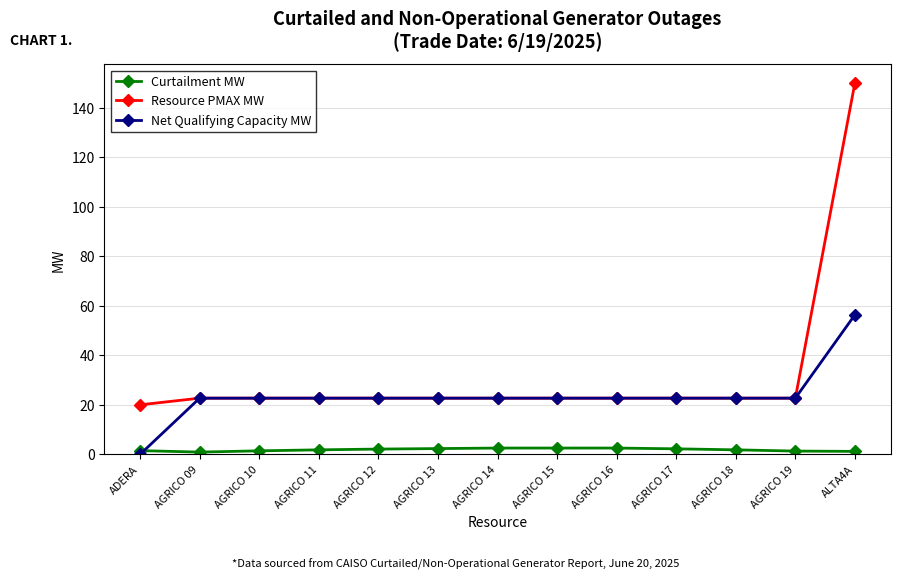

True or false: Resource PMAX MW and Curtailment MW intersect in this chart.

False